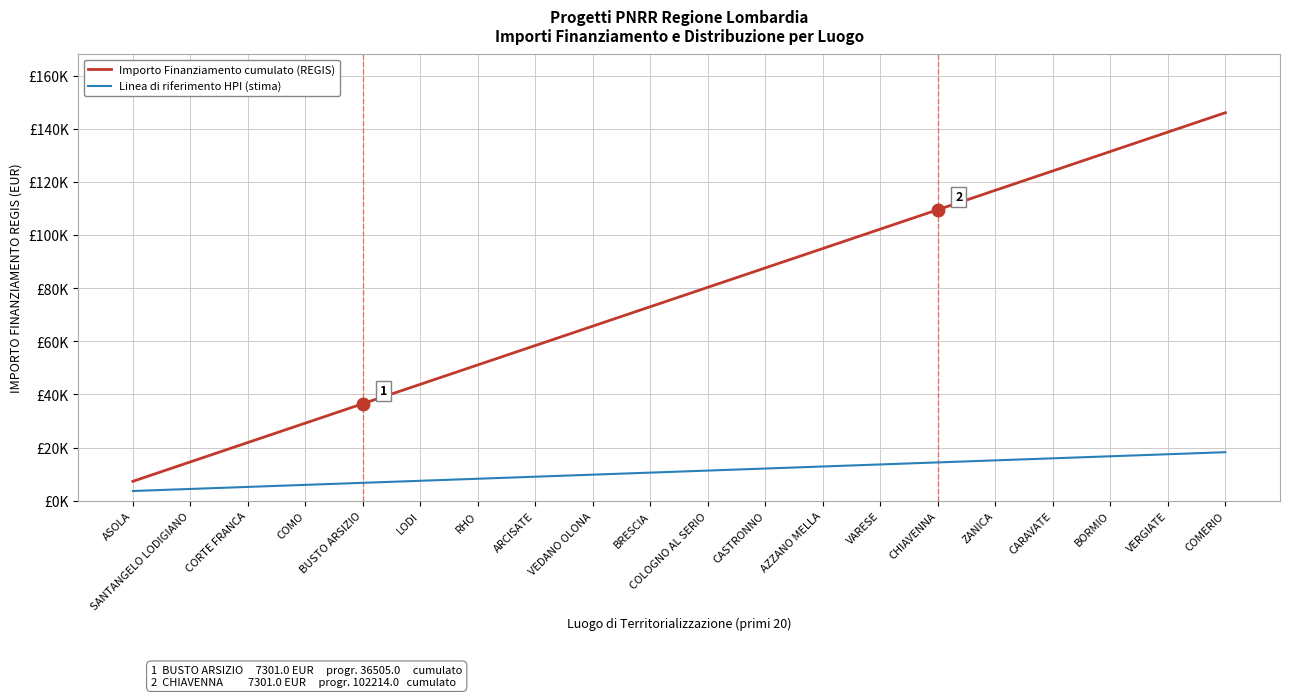

At how many categories does at least one series exceed 133798?

2